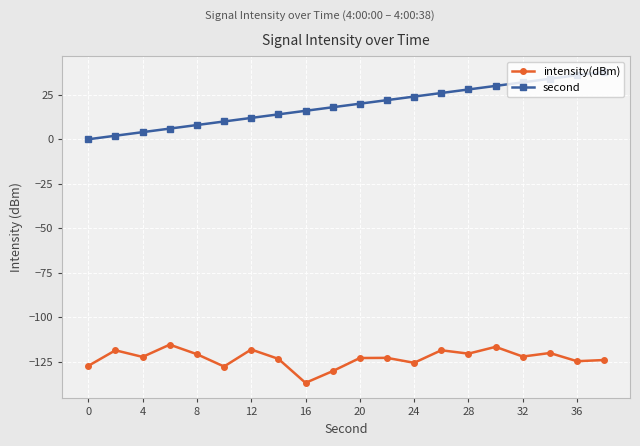

True or false: intensity(dBm) and second intersect in this chart.

False